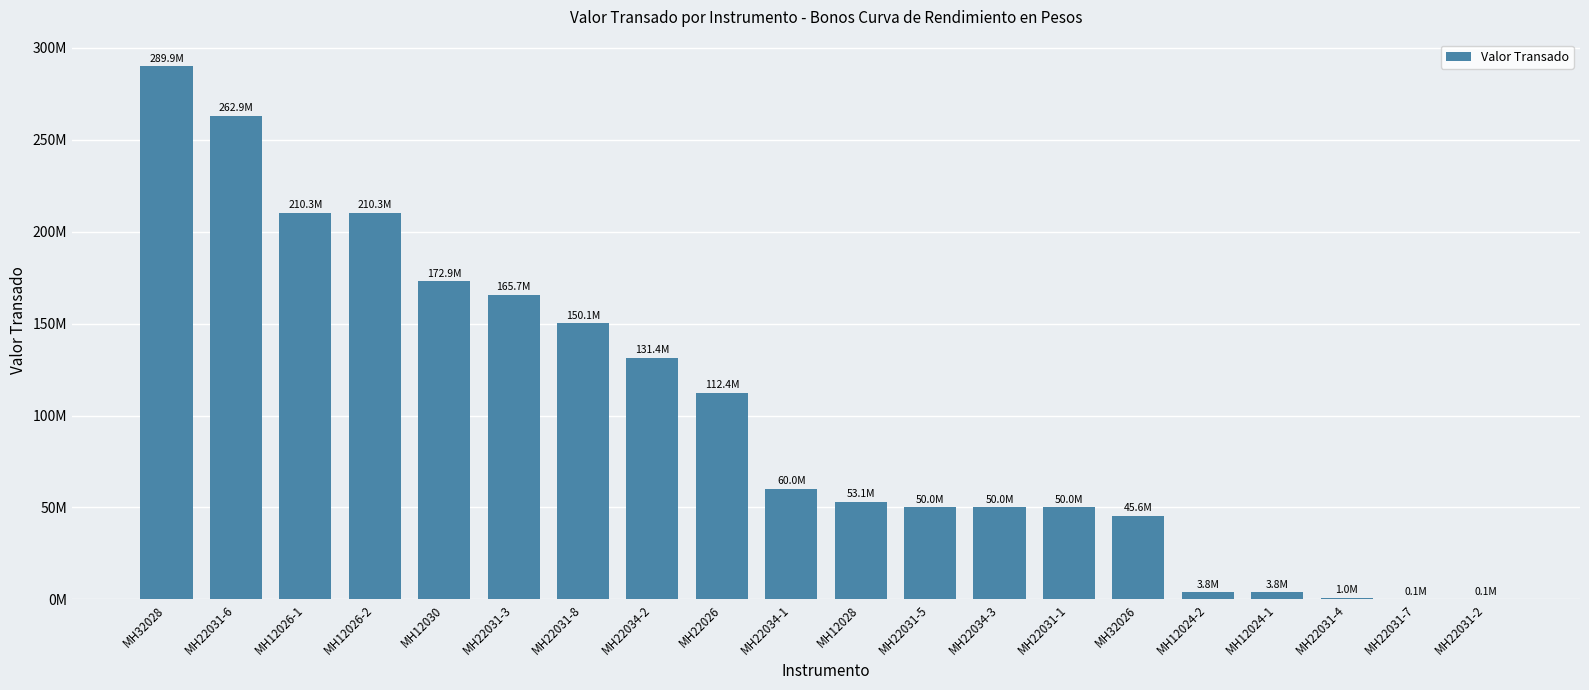

What is the change in value from MH32028 to MH22031-4?

-288804731.4